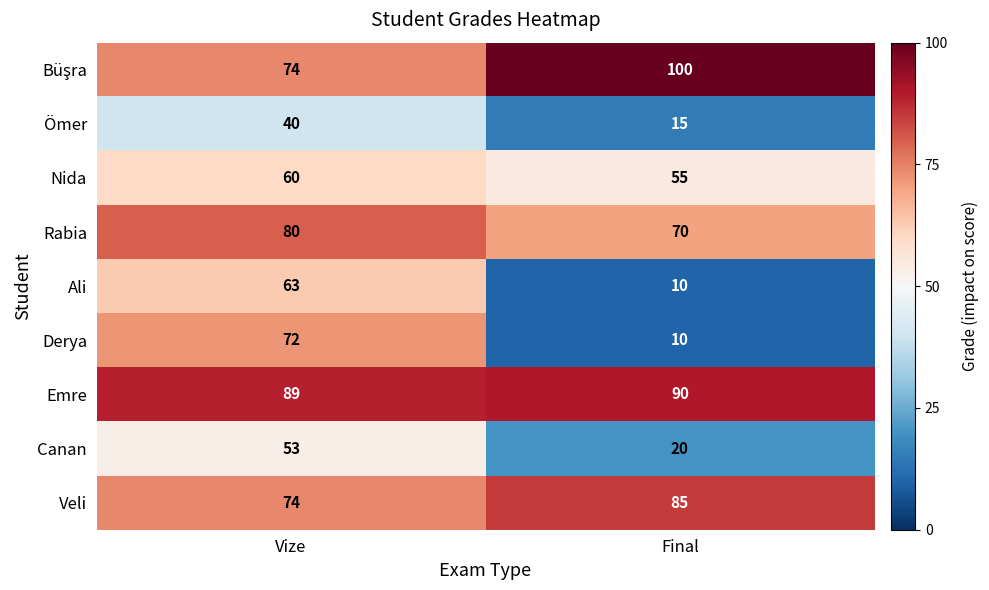

What is the spread (max minus min) of values at Final?

90